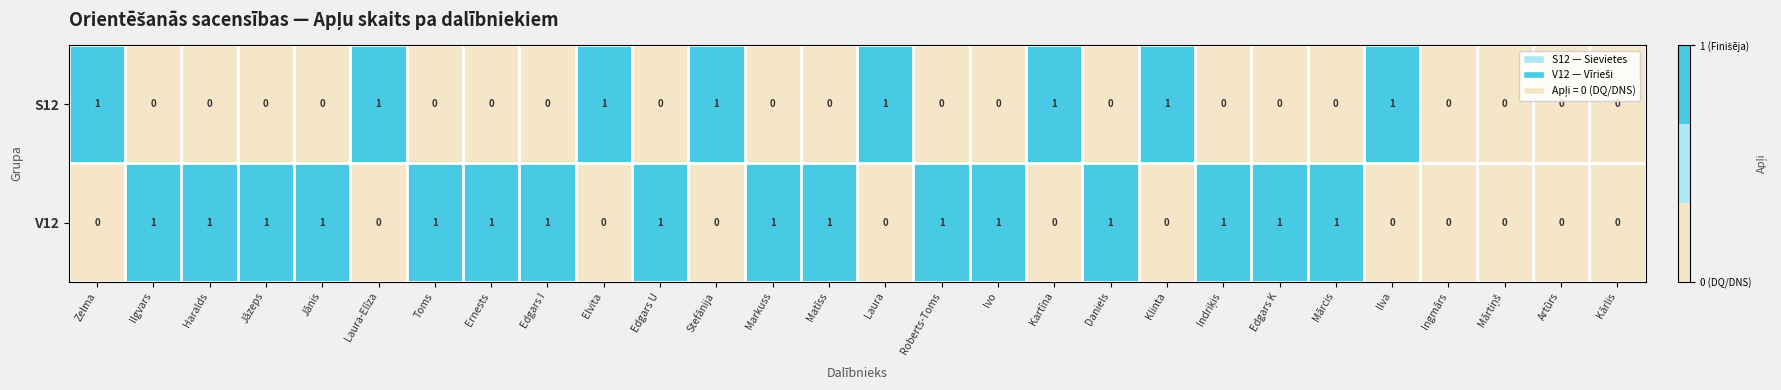

Which series changed the most between Ernests and Kārlis?

V12